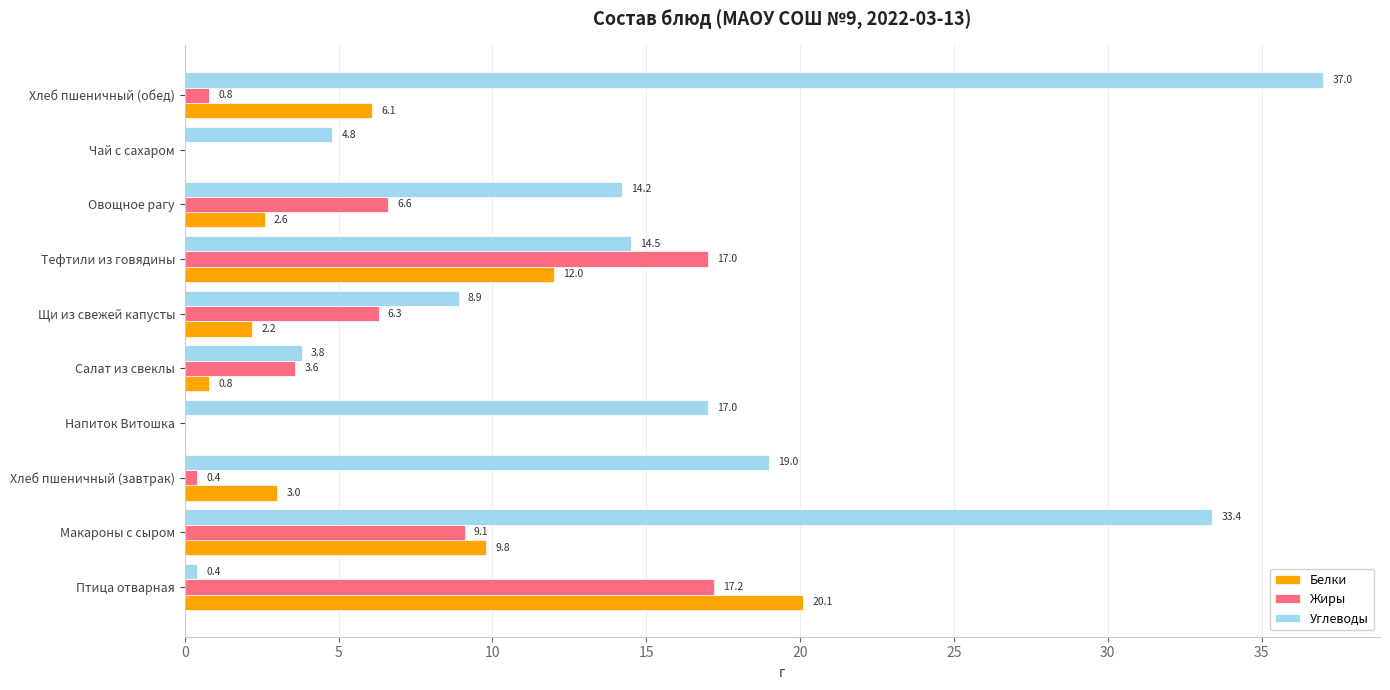

Is the value of Жиры at Салат из свеклы greater than the value of Белки at Напиток Витошка?

Yes